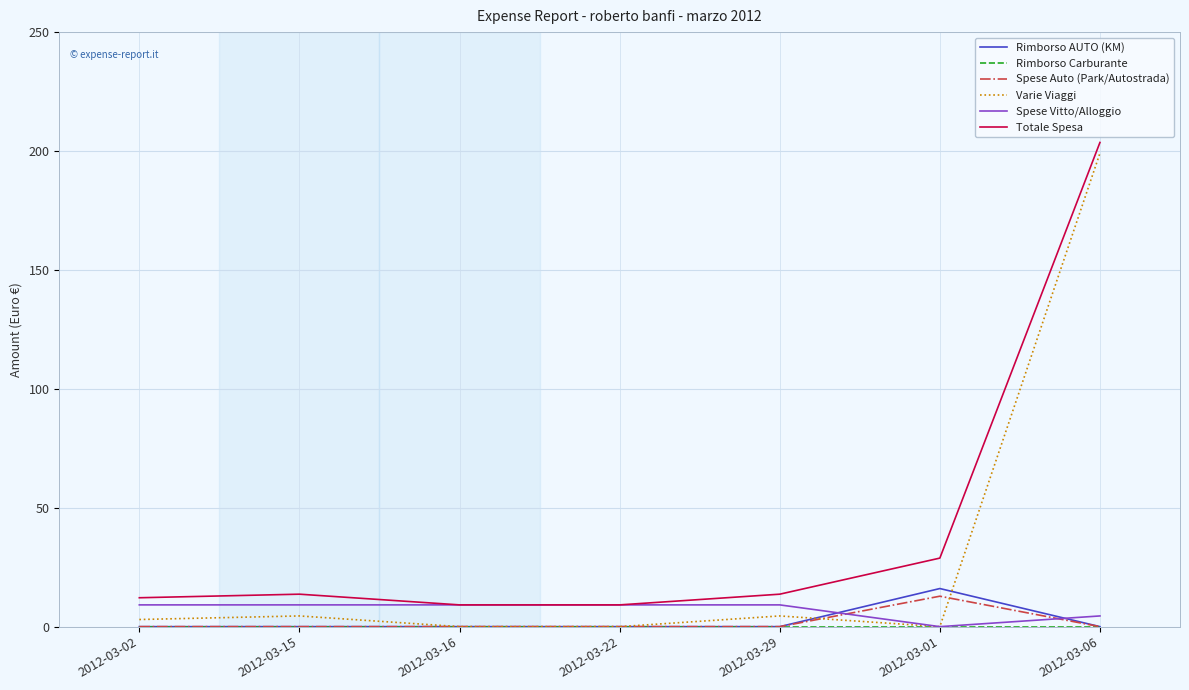

The value of Varie Viaggi at 2012-03-01 is -137.9. True or false?

False